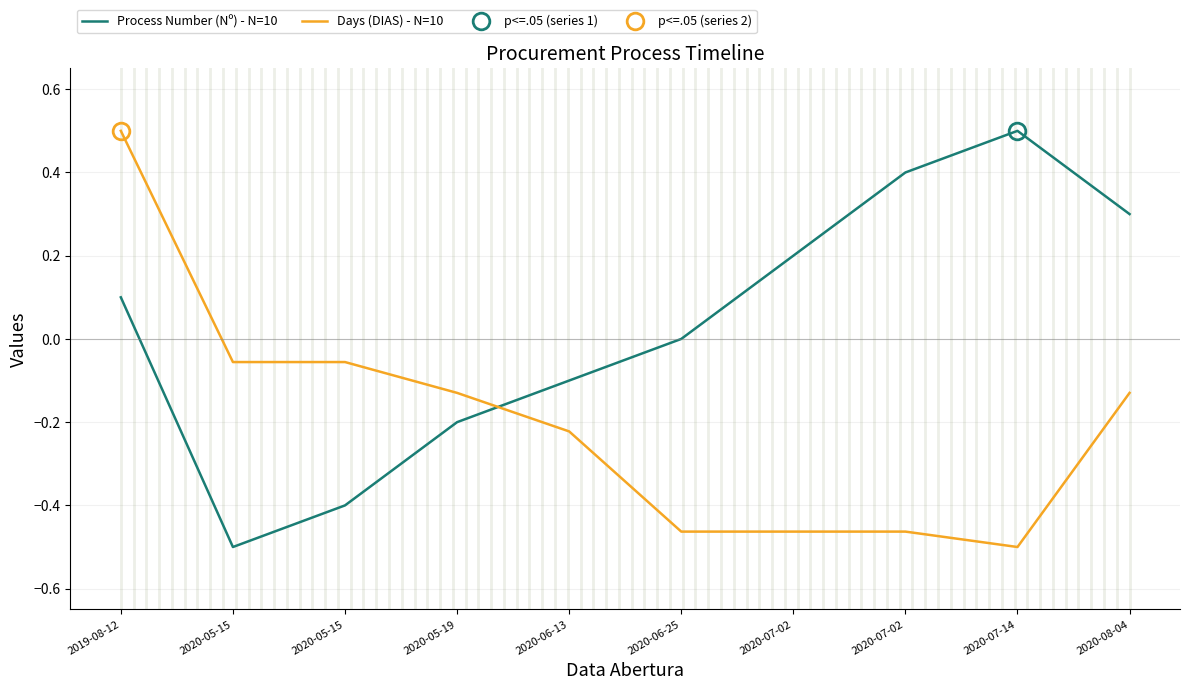

At which category is the sum across all series the highest?

2019-08-12